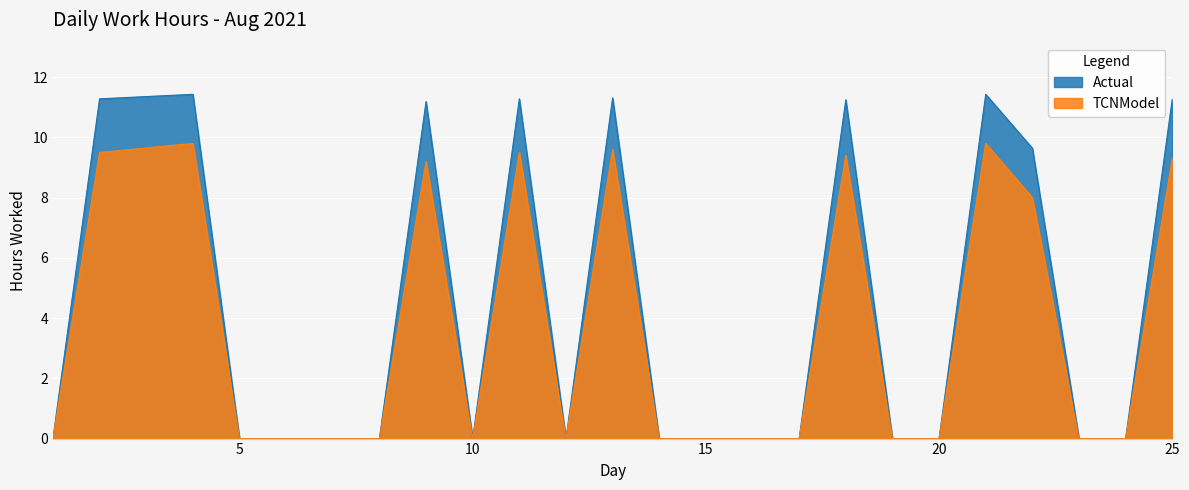

True or false: Actual and TCNModel cross at least once.

False